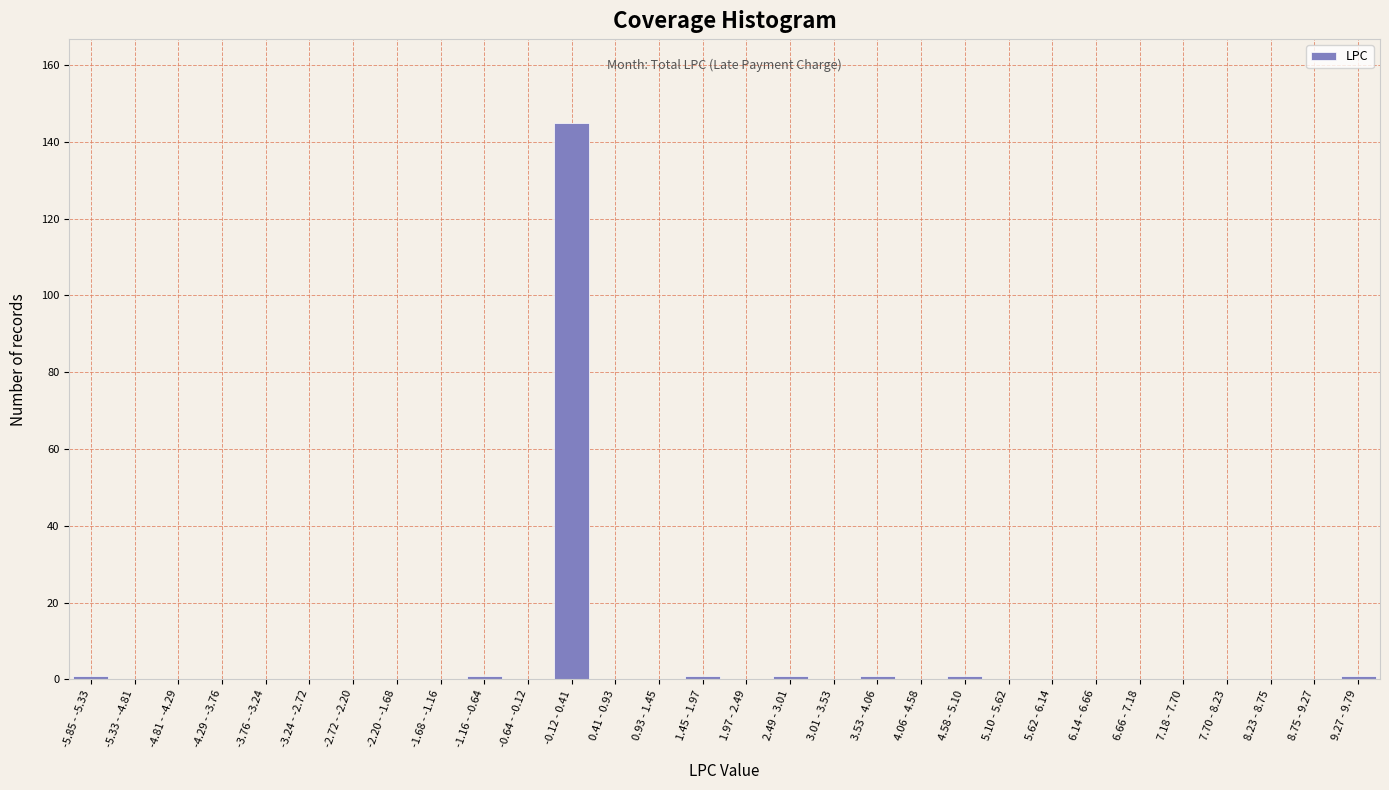

Reading left to right, extract all data points from this chart.

-5.85 - -5.33=1	-5.33 - -4.81=0	-4.81 - -4.29=0	-4.29 - -3.76=0	-3.76 - -3.24=0	-3.24 - -2.72=0	-2.72 - -2.20=0	-2.20 - -1.68=0	-1.68 - -1.16=0	-1.16 - -0.64=1	-0.64 - -0.12=0	-0.12 - 0.41=145	0.41 - 0.93=0	0.93 - 1.45=0	1.45 - 1.97=1	1.97 - 2.49=0	2.49 - 3.01=1	3.01 - 3.53=0	3.53 - 4.06=1	4.06 - 4.58=0	4.58 - 5.10=1	5.10 - 5.62=0	5.62 - 6.14=0	6.14 - 6.66=0	6.66 - 7.18=0	7.18 - 7.70=0	7.70 - 8.23=0	8.23 - 8.75=0	8.75 - 9.27=0	9.27 - 9.79=1